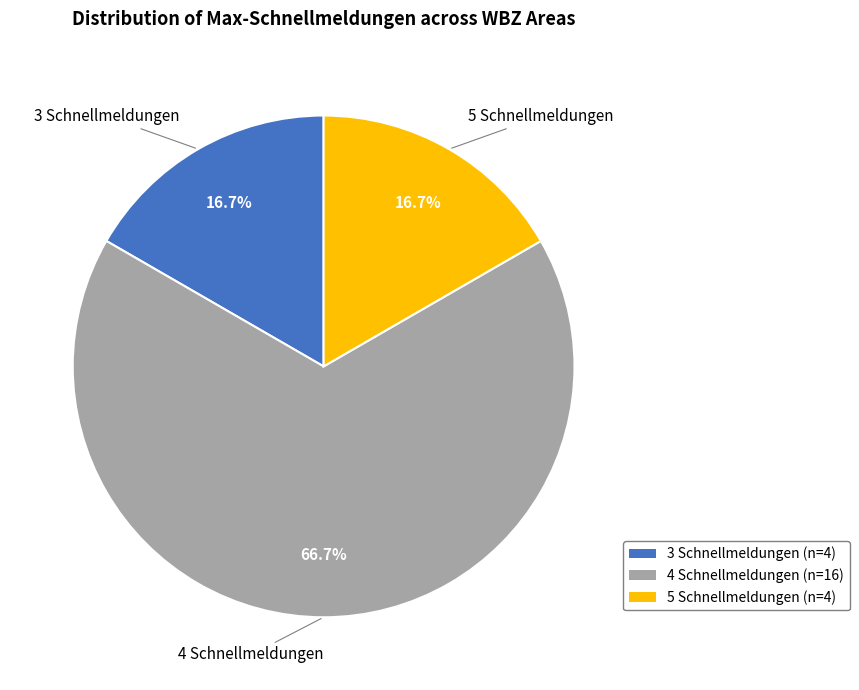

What is the largest slice in the pie chart?

4 Schnellmeldungen